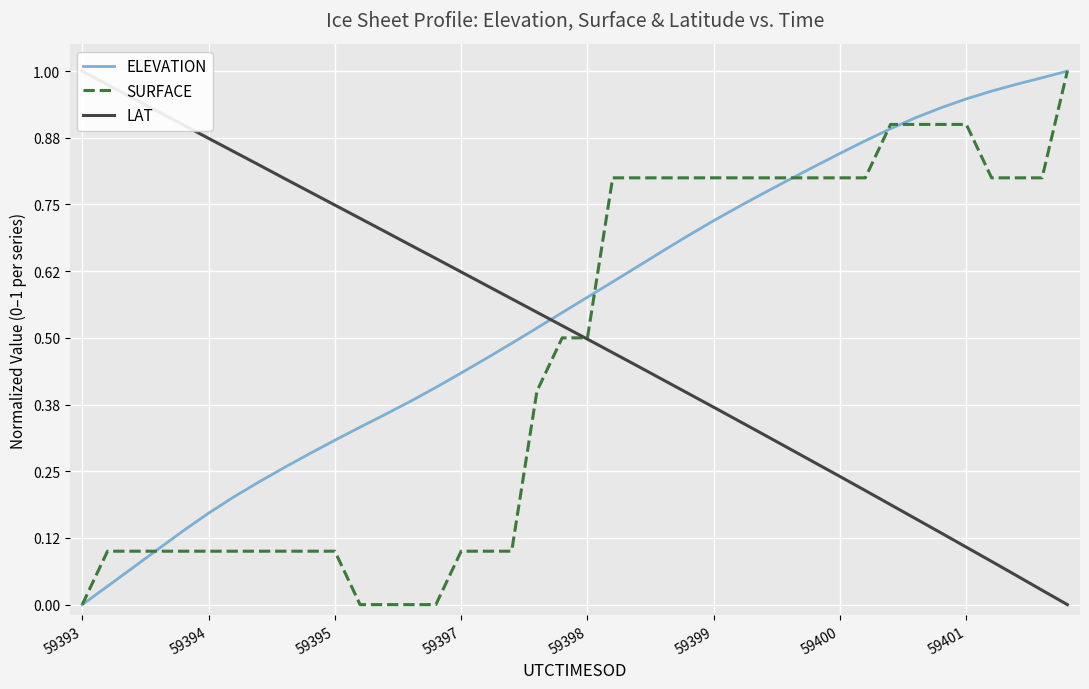

The SURFACE series shows 1.4 at 59400. True or false?

False